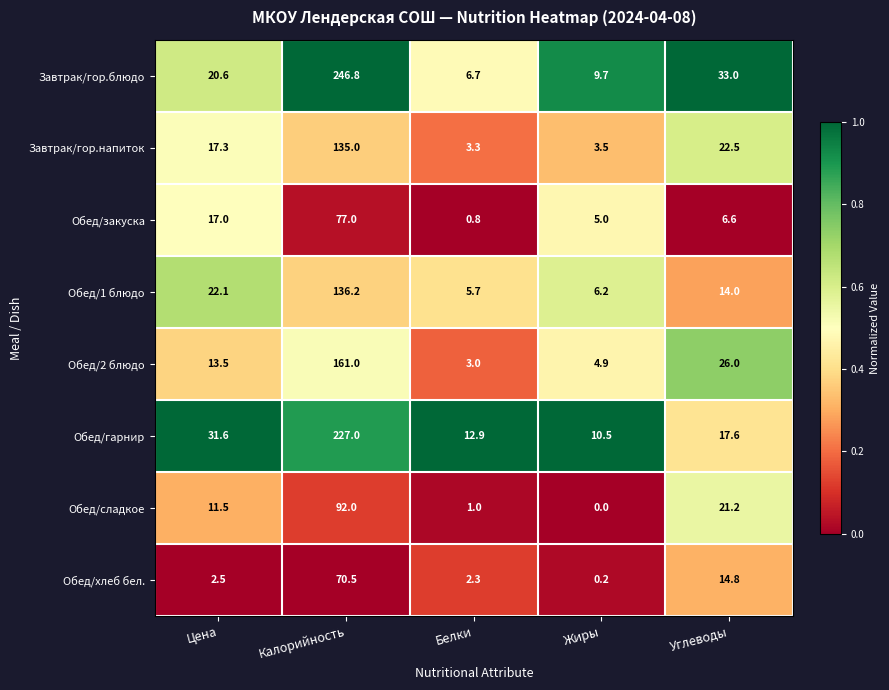

At Калорийность, list the series in order from smallest to largest.

Обед/хлеб бел., Обед/закуска, Обед/сладкое, Завтрак/гор.напиток, Обед/1 блюдо, Обед/2 блюдо, Обед/гарнир, Завтрак/гор.блюдо